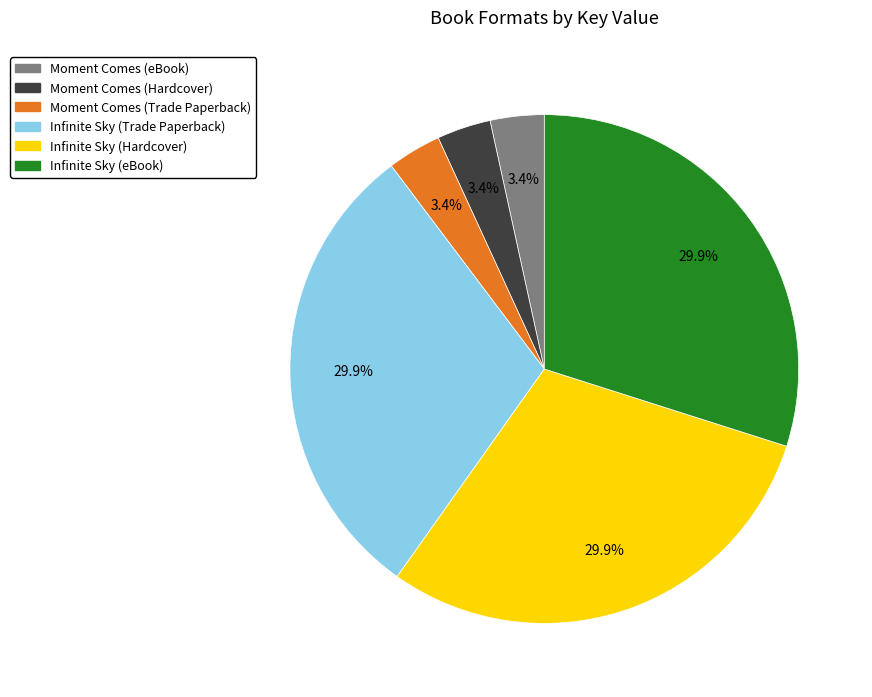

Between Moment Comes (eBook) and Infinite Sky (Trade Paperback), which is larger?

Infinite Sky (Trade Paperback)